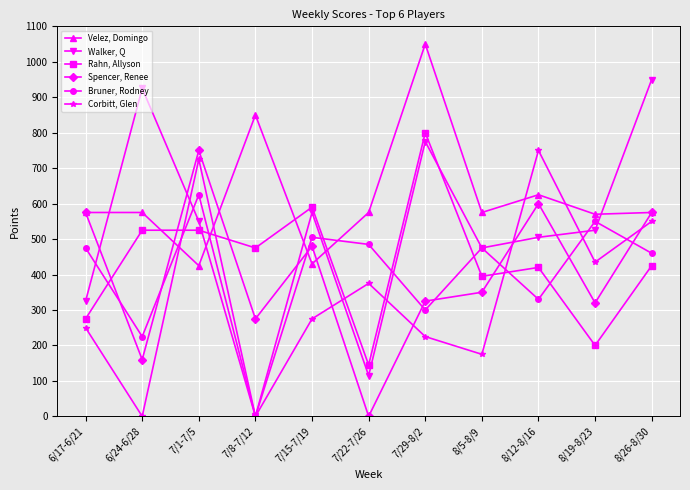

How many distinct data groups are displayed?

6